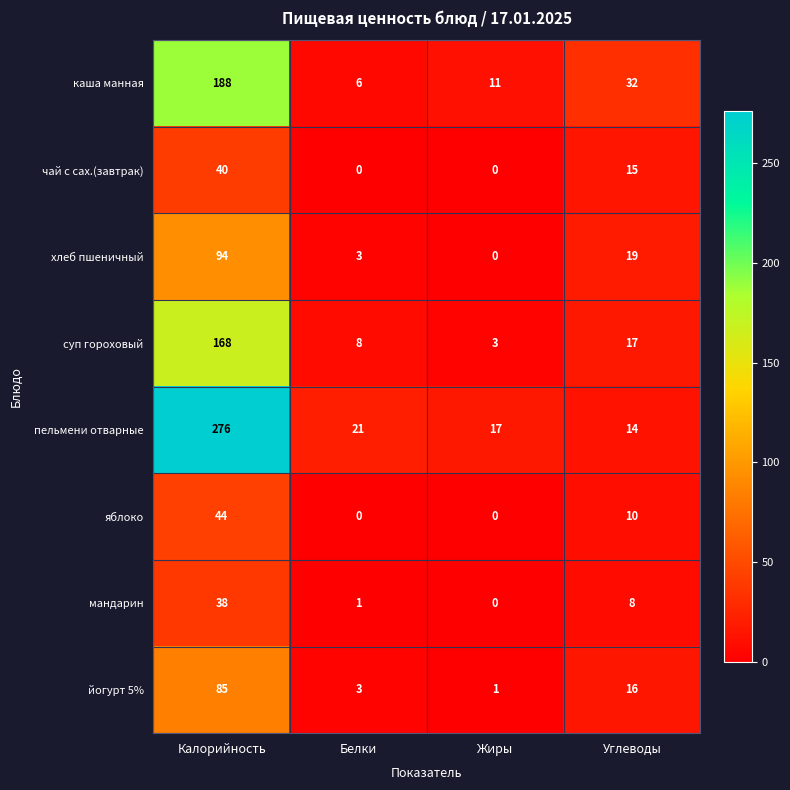

Is it true that каша манная equals 11 at Жиры?

True